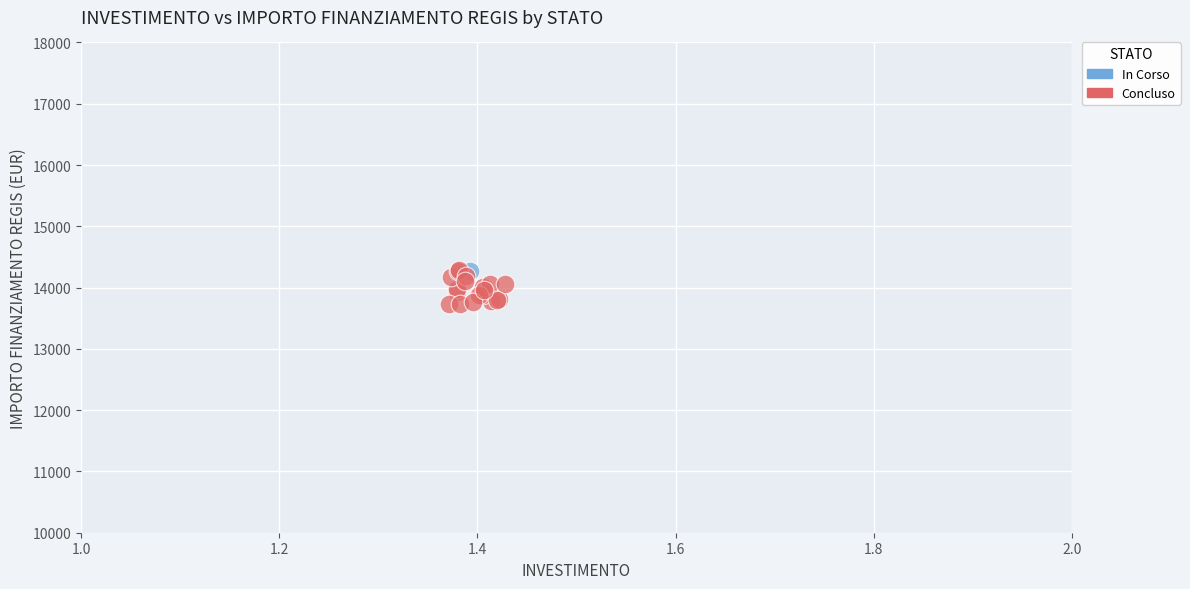

What are all the series names shown in the legend?

In Corso, Concluso